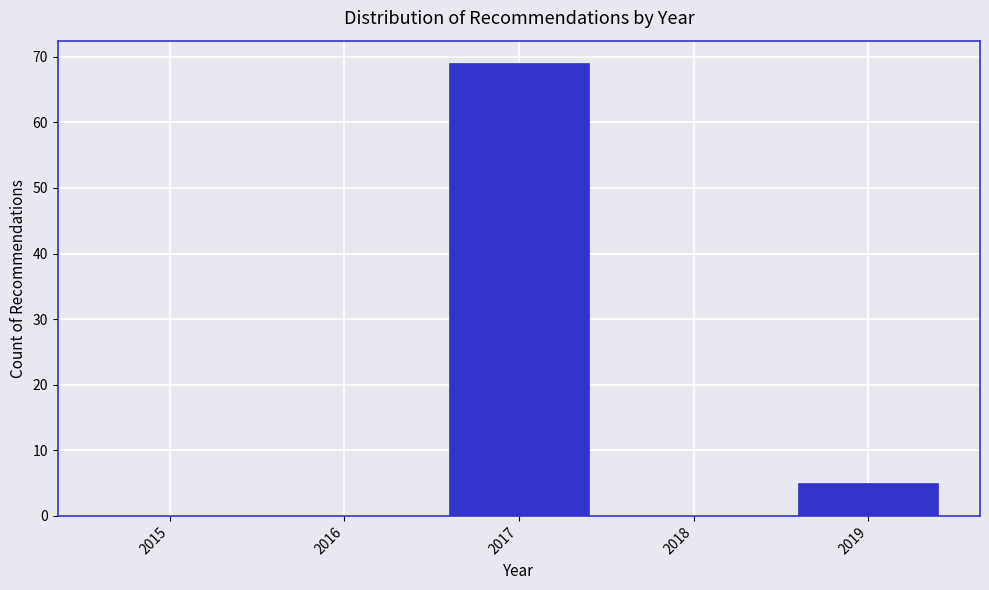

Reading left to right, list all the values displayed in this chart.

2015=0	2016=0	2017=69	2018=0	2019=5